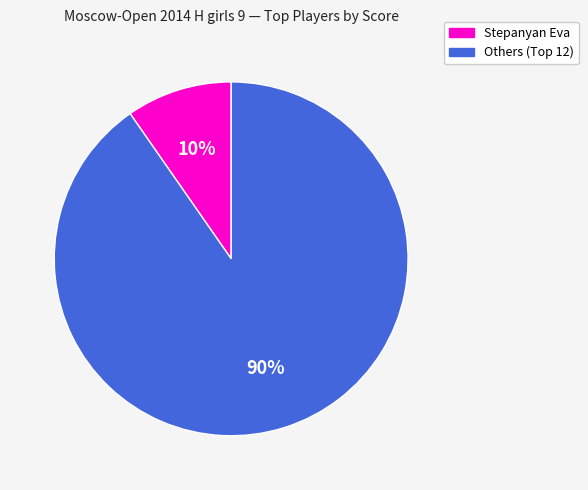

Rank the categories by value from highest to lowest.

Others (Top 12), Stepanyan Eva